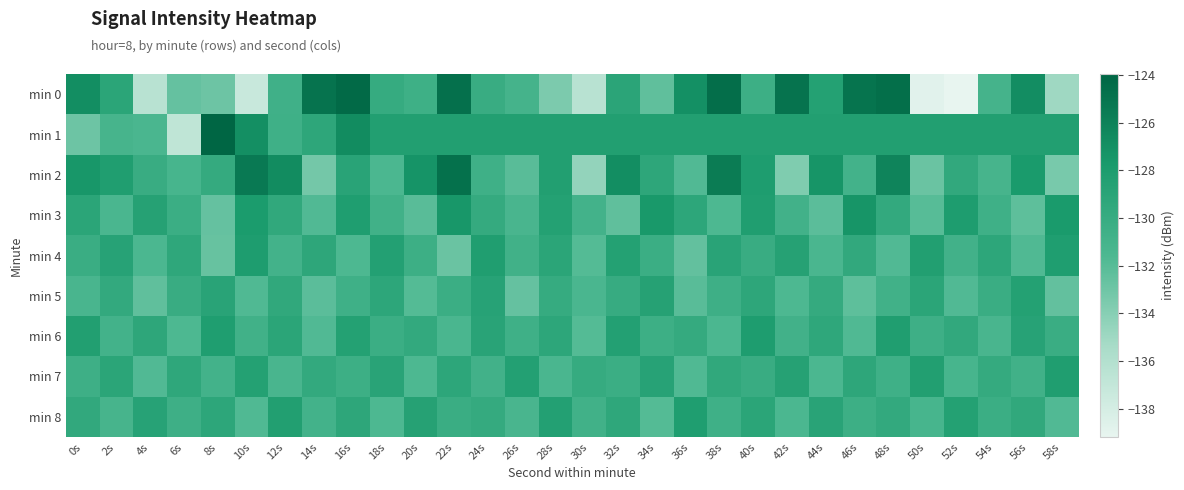

Rank the series at 38s from lowest to highest value.

min 3, min 6, min 8, min 5, min 7, min 4, min 1, min 2, min 0